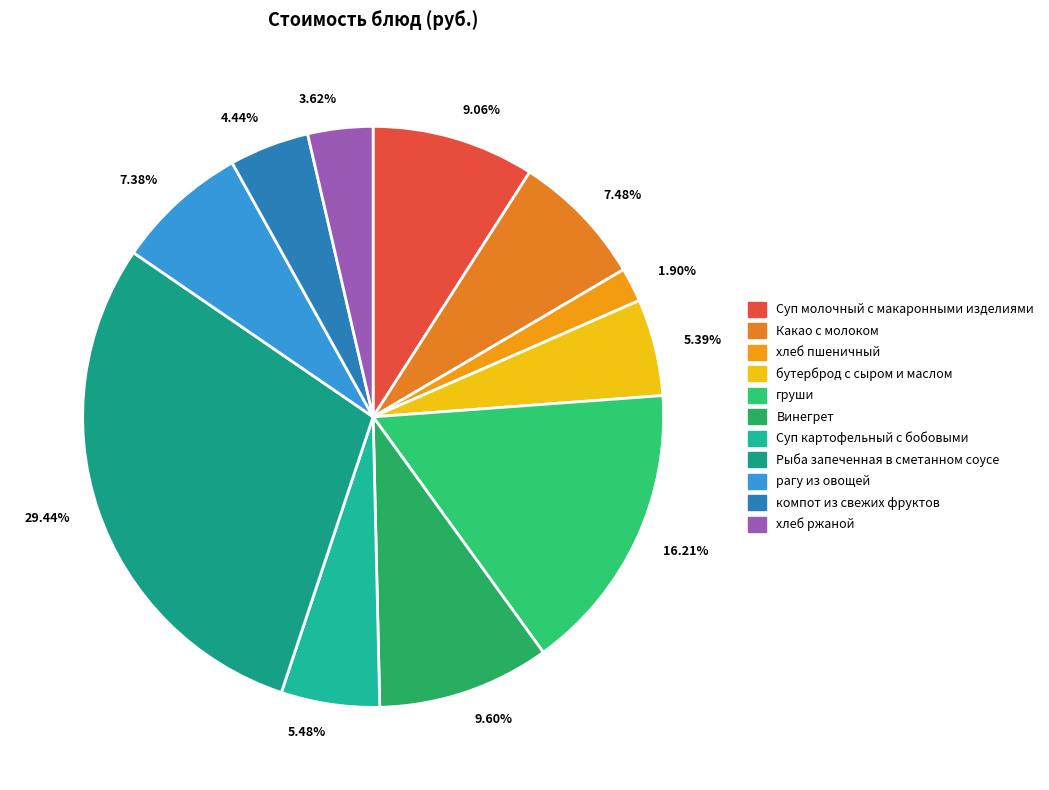

What is the smallest slice in the pie chart?

1.90%